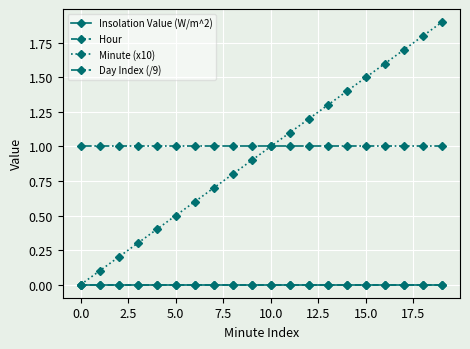

Is this an area chart (filled region under the line)?

No